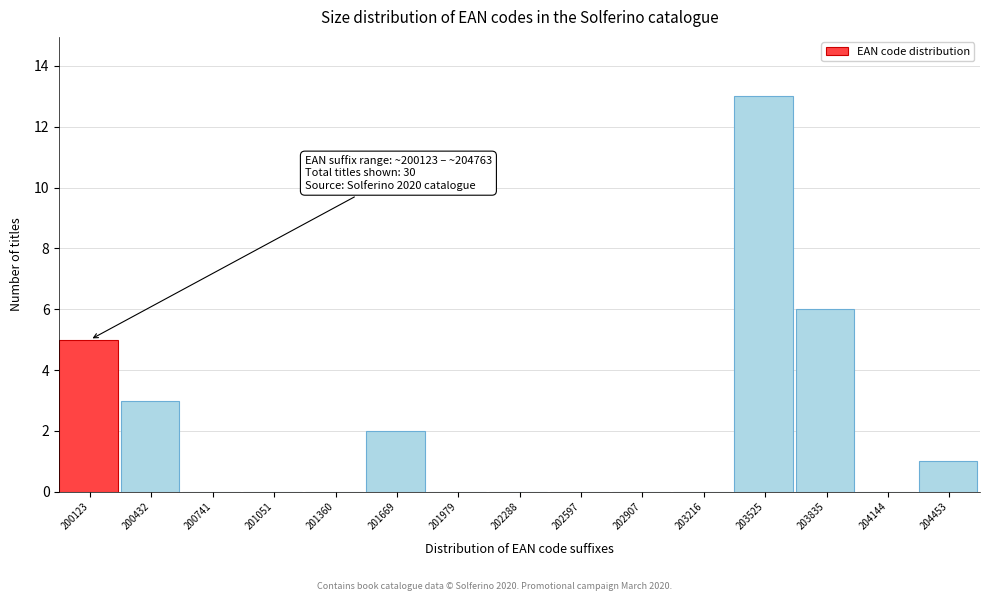

Reading right to left, extract all data points from this chart.

204453=1	204144=0	203835=6	203525=13	203216=0	202907=0	202597=0	202288=0	201979=0	201669=2	201360=0	201051=0	200741=0	200432=3	200123=5